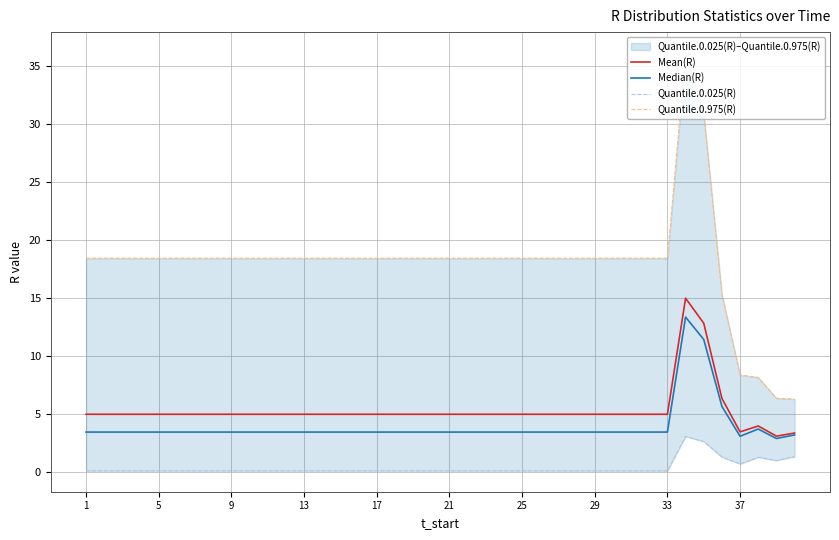

Which series has the widest spread of values?

Quantile.0.975(R)